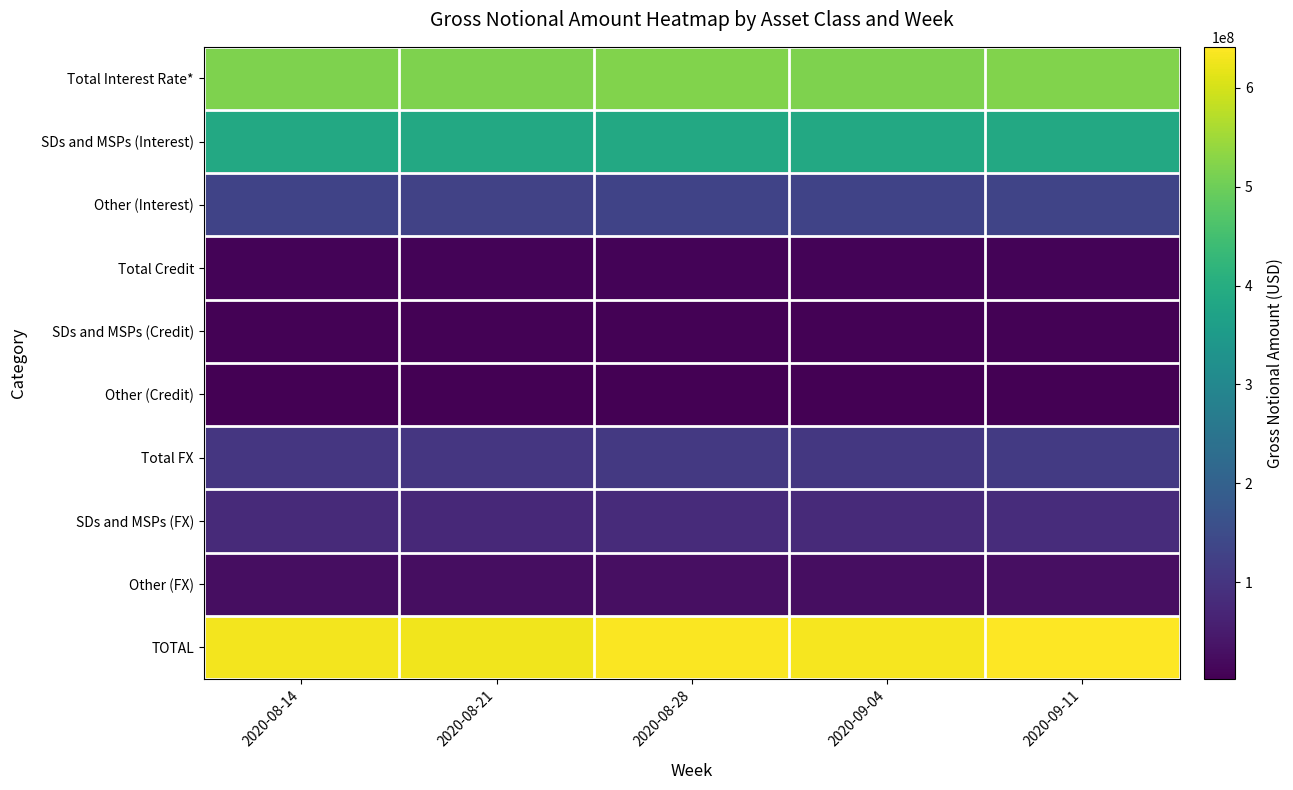

Which series has the widest spread of values?

TOTAL